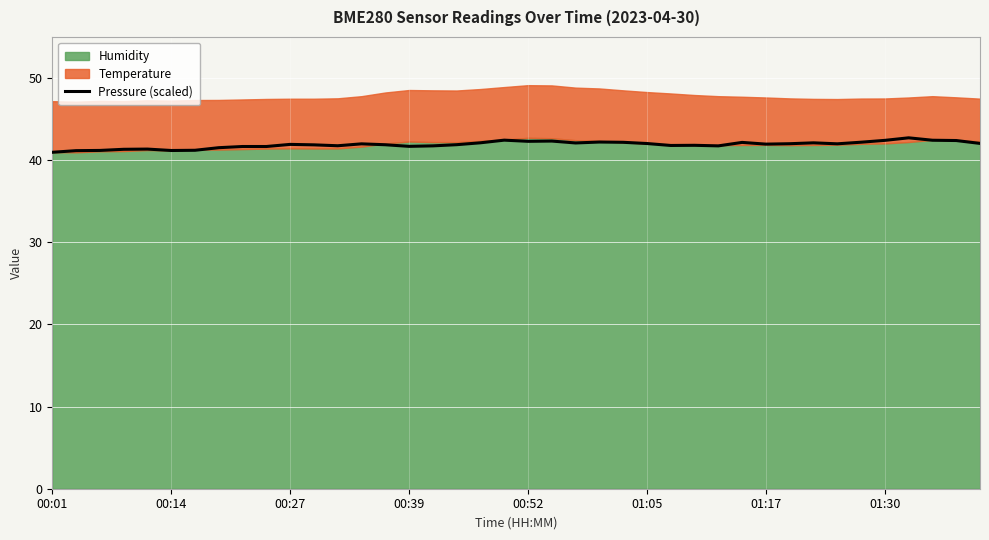

Where is the data nearest to the value 41?

00:01